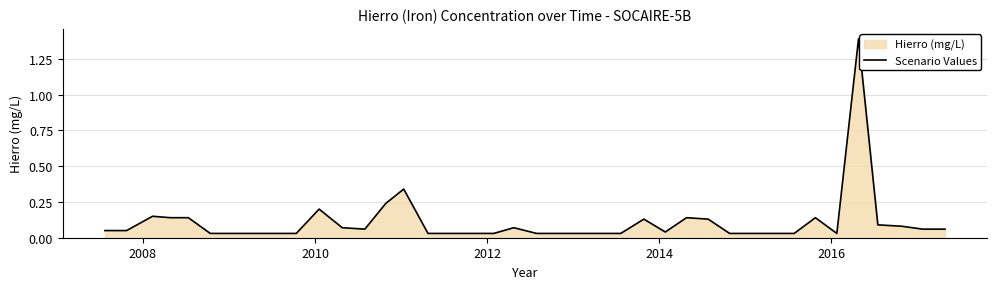

What is the maximum value shown in the chart?

1.4